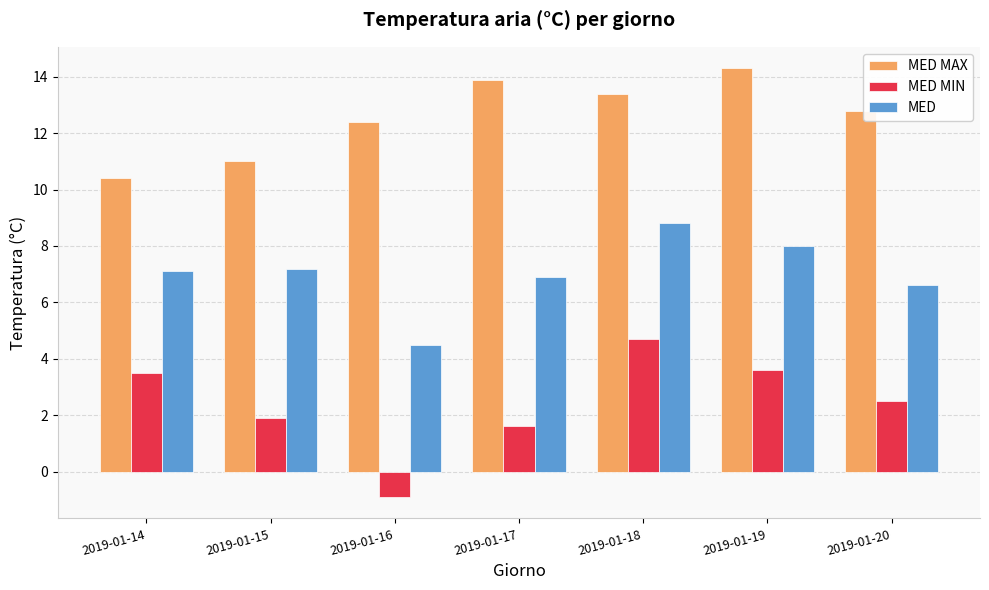

How many bars are there in total?

21